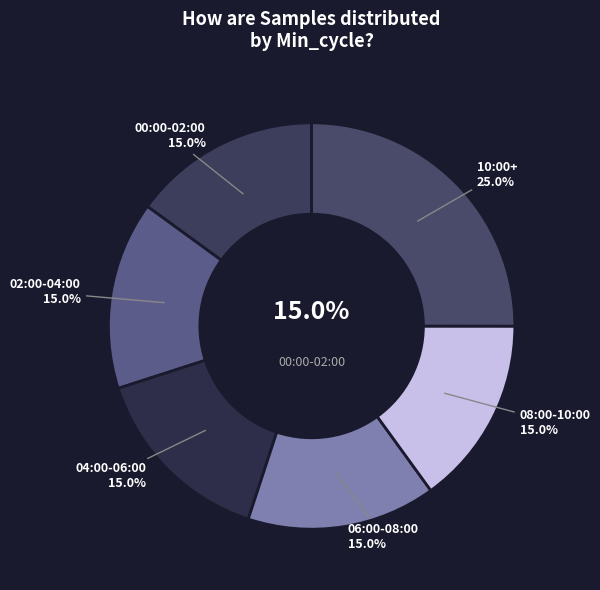

Is there a majority slice in this chart?

No